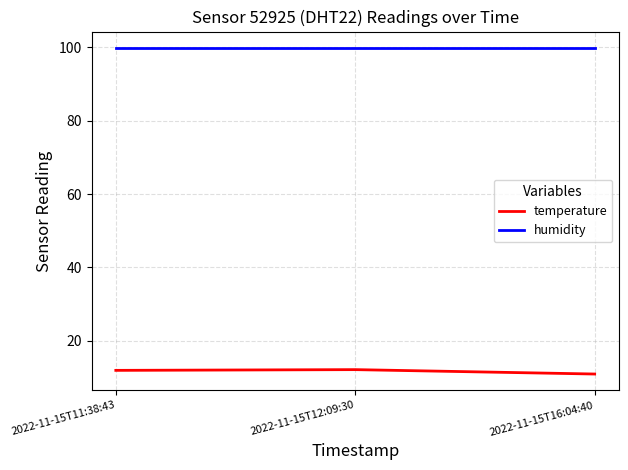

Does the chart have visible grid lines?

Yes